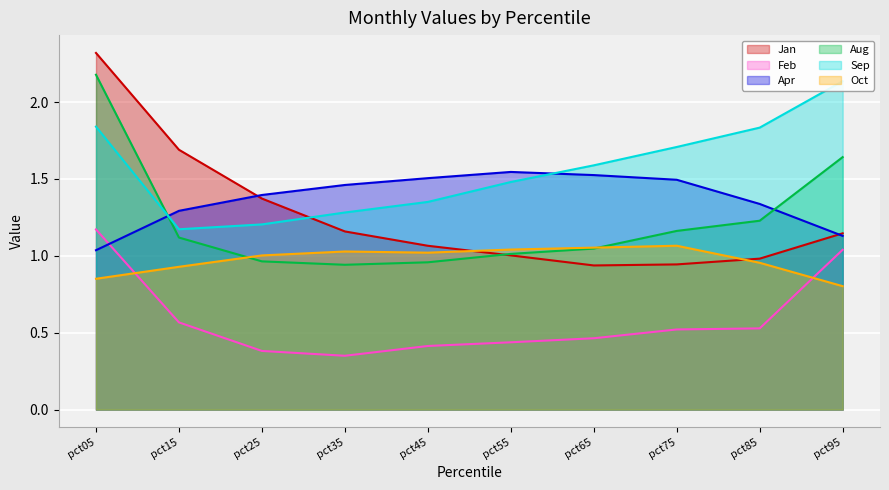

What is the average value of the Apr series?

1.4